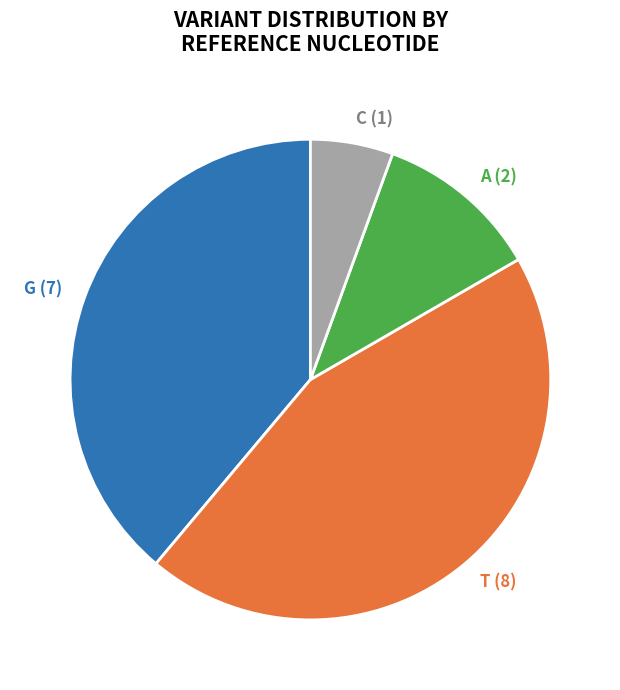

Combined, do G and T account for over 50%?

Yes